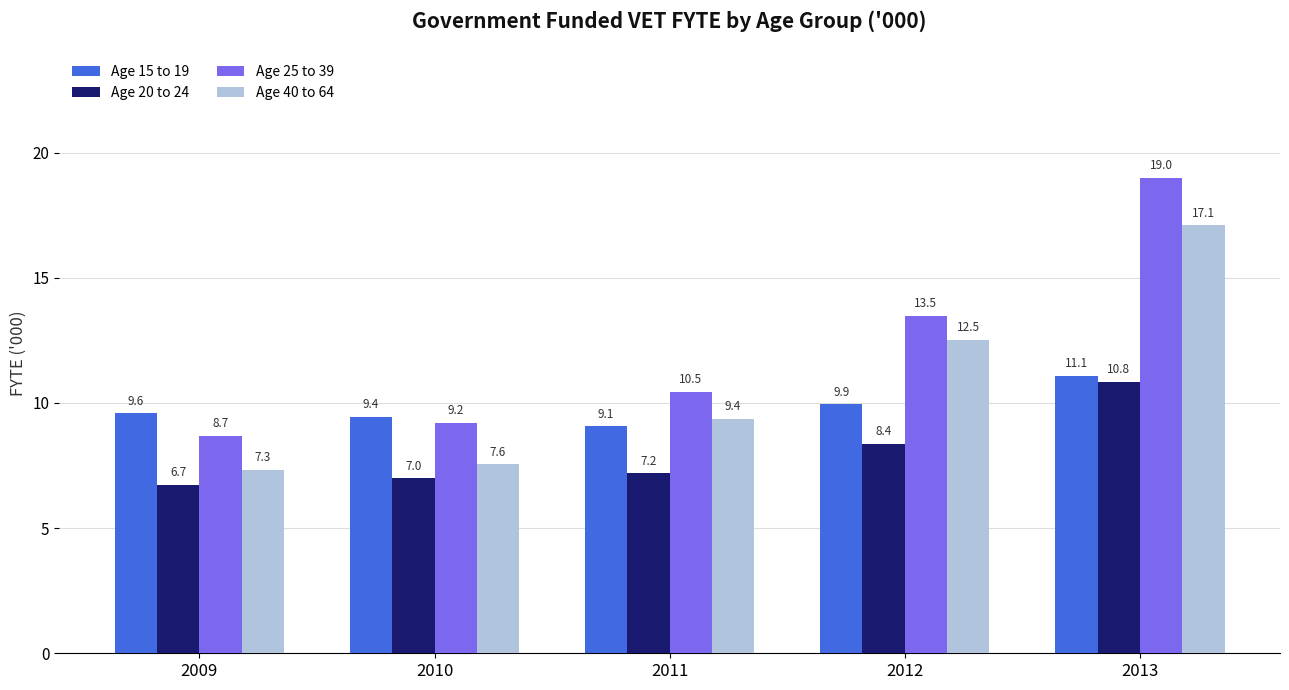

List the labels in order of Age 15 to 19 value, largest first.

2013, 2012, 2009, 2010, 2011